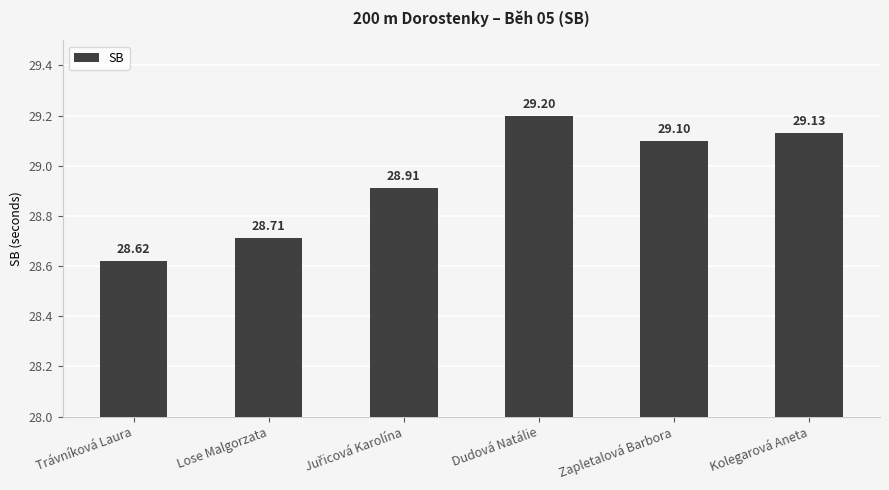

How many bars are there in total?

6